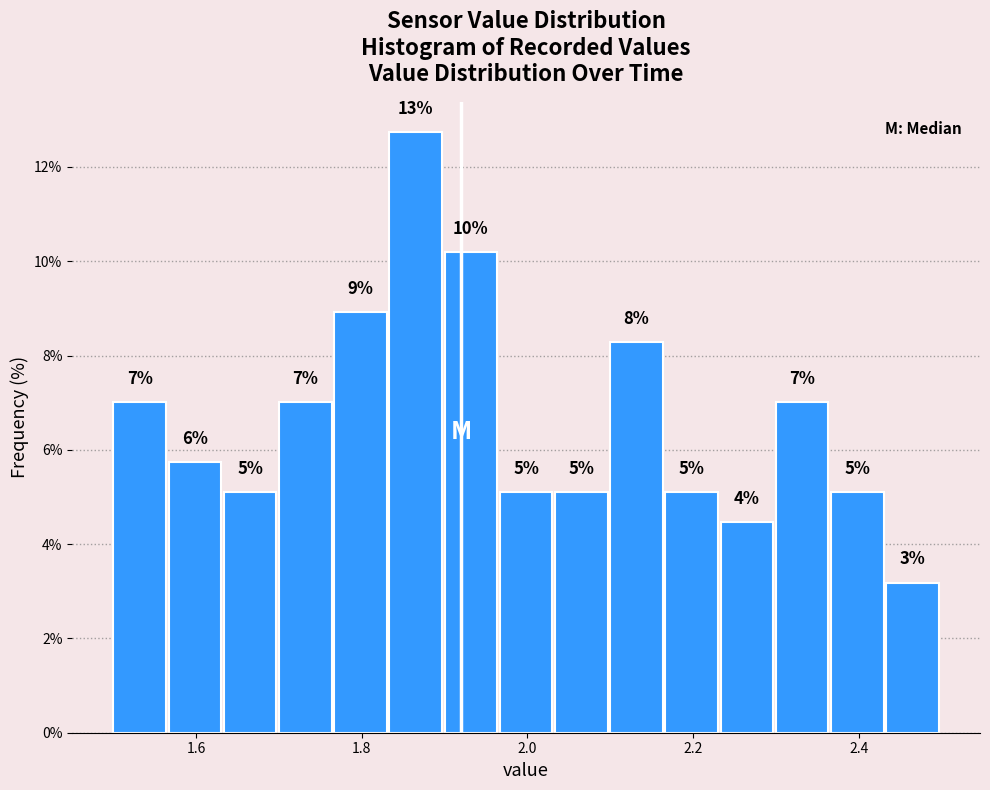

Around what value on the x-axis is the tallest bar? Give the approximate position of its centre, as read against the axis.

1.86